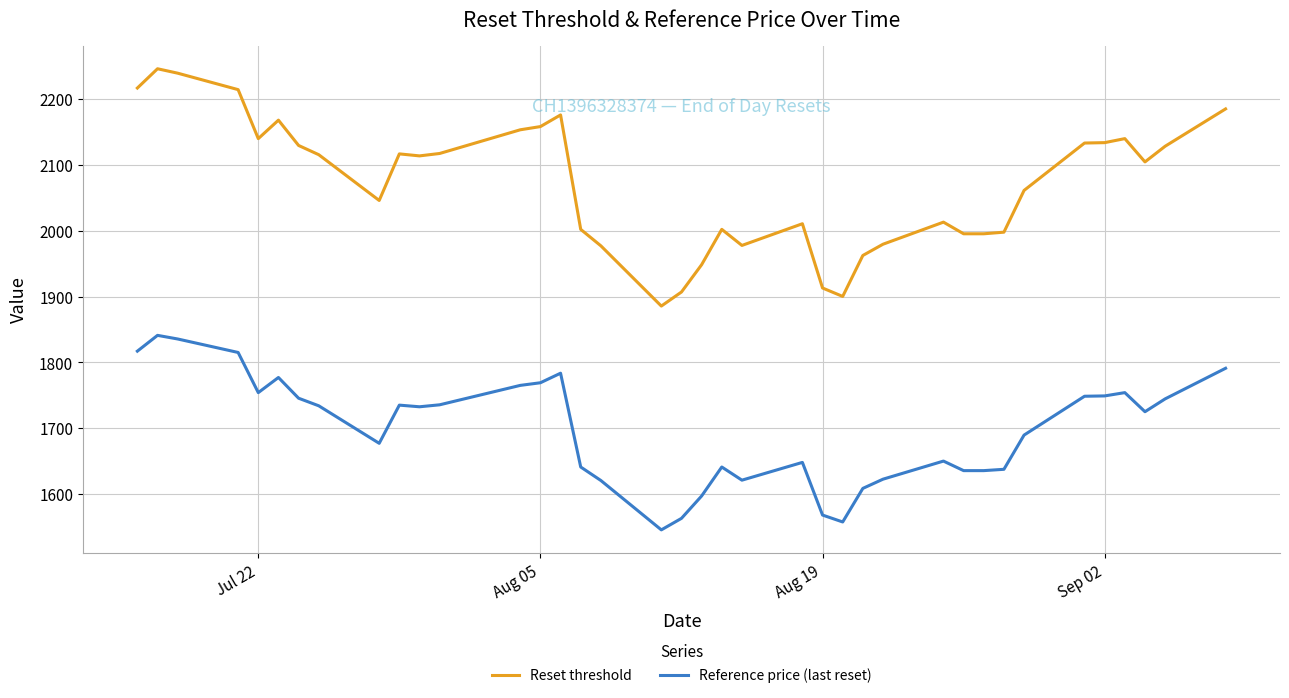

How many lines are shown in the chart?

2